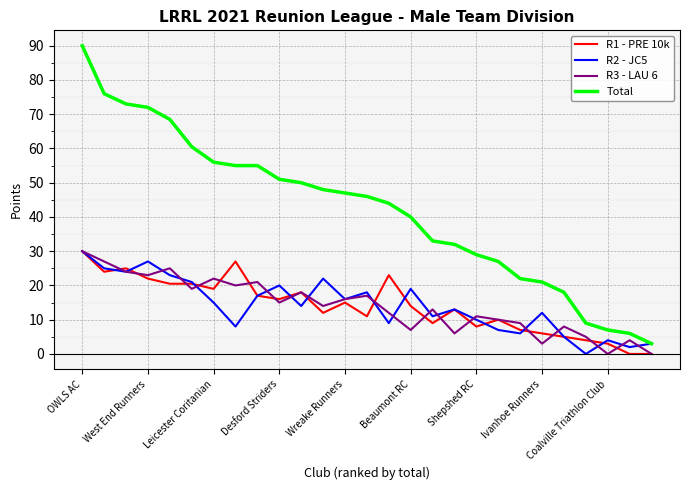

What is the sum of all R3 - LAU 6 values?

379.0